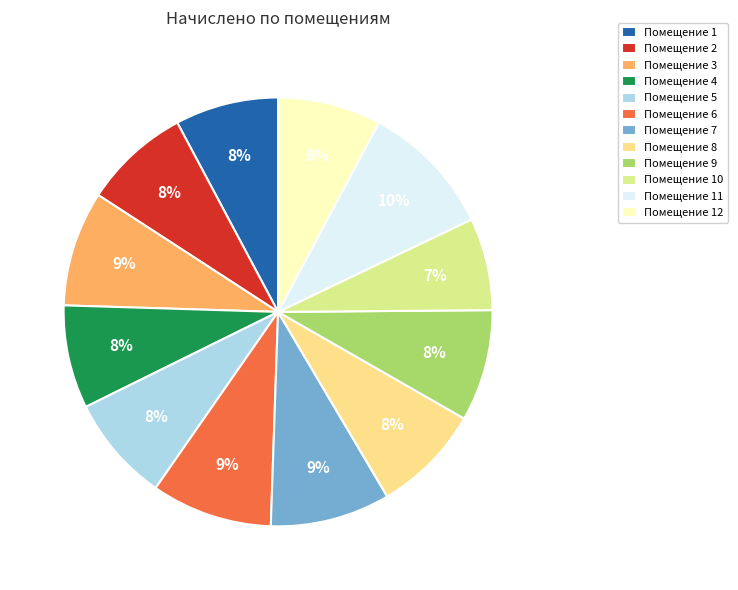

To the nearest percent, what is the difference between the largest and smallest slice percentages?

3%